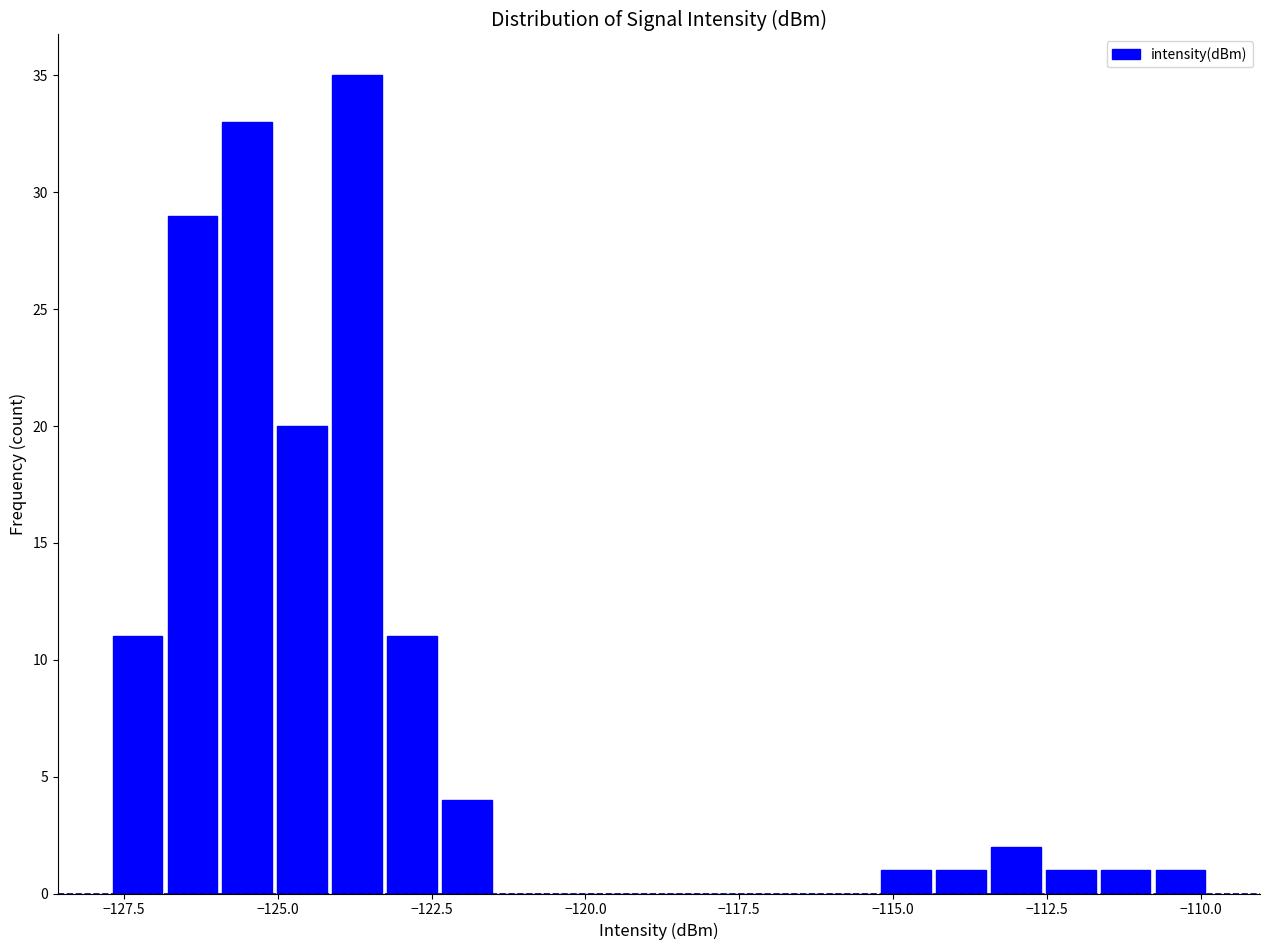

Around what value on the x-axis is the tallest bar? Give the approximate position of its centre, as read against the axis.

-123.5